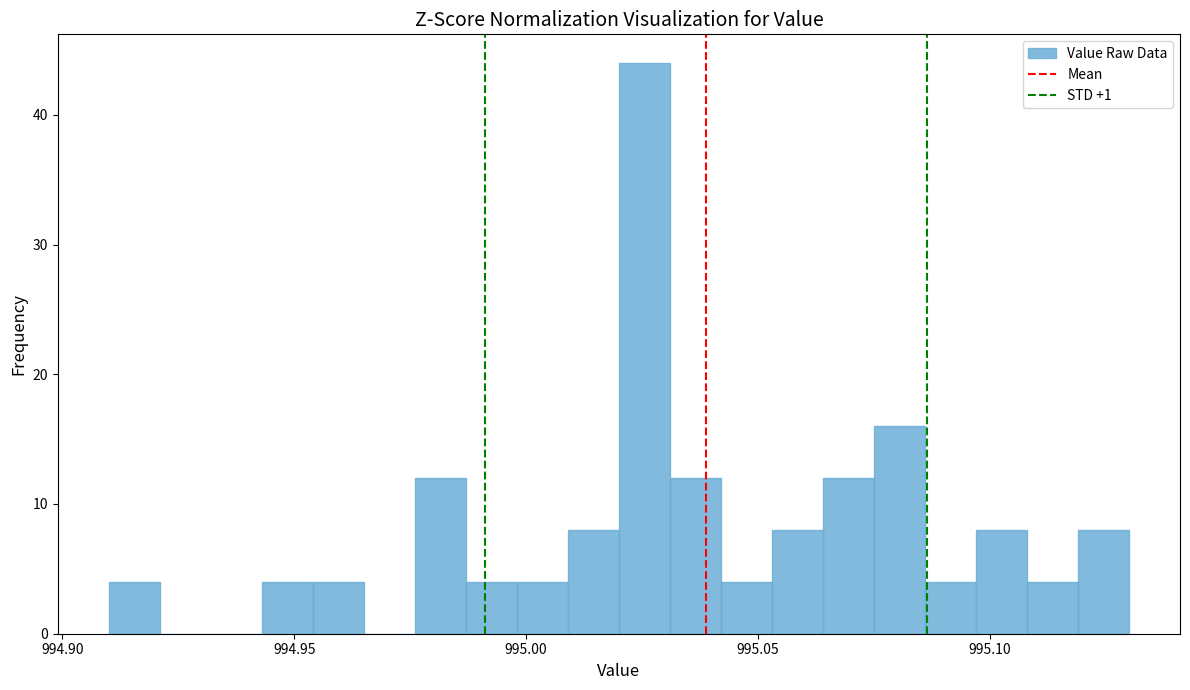

Read against the x-axis, roughly where is the centre of the tallest bar?

995.025